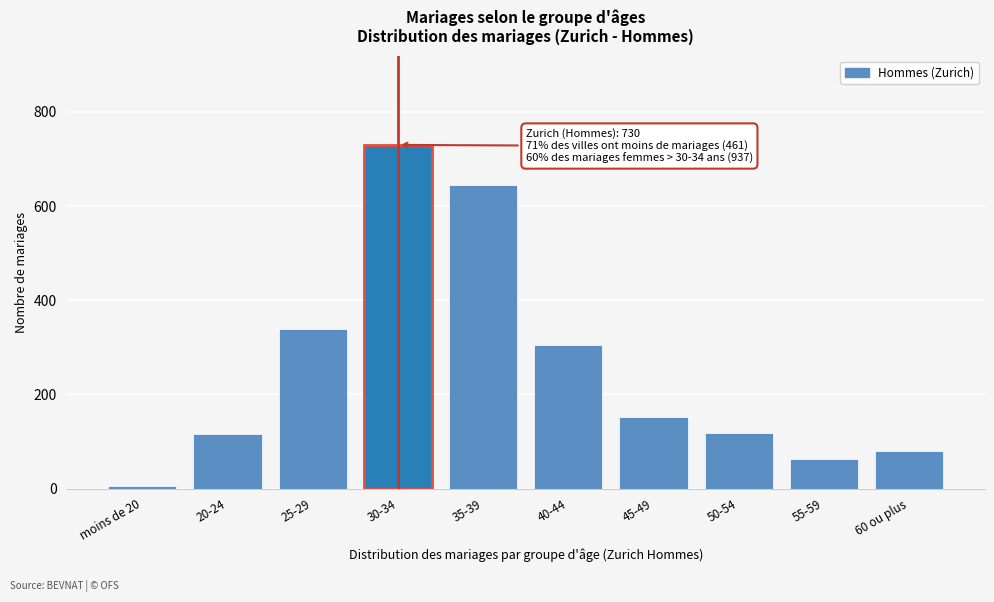

The chart shows a value of 16 at 55-59. True or false?

False